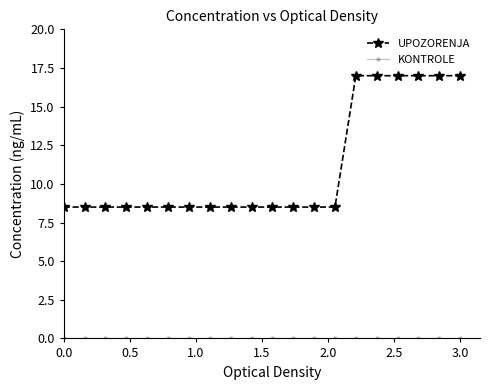

What is the greatest value displayed?

17.0